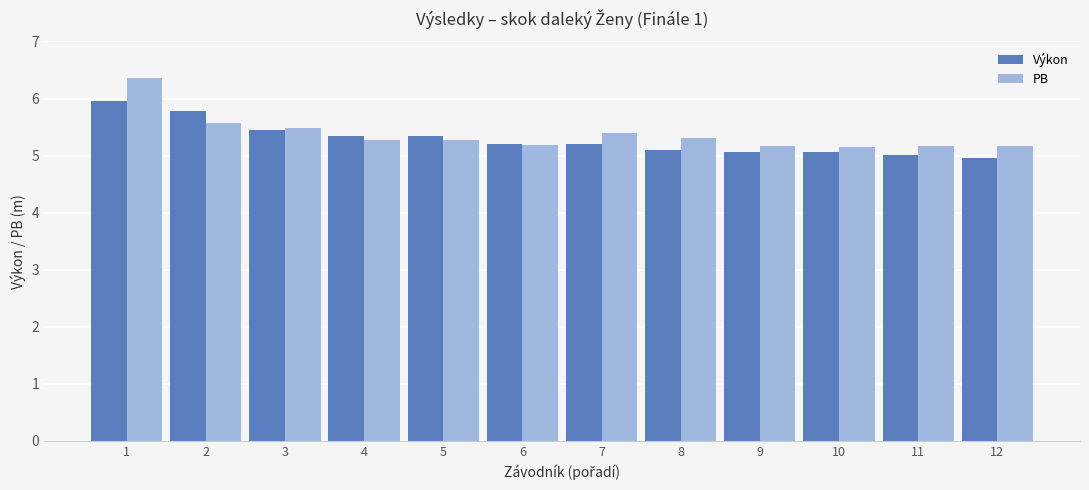

How many distinct data groups are displayed?

2